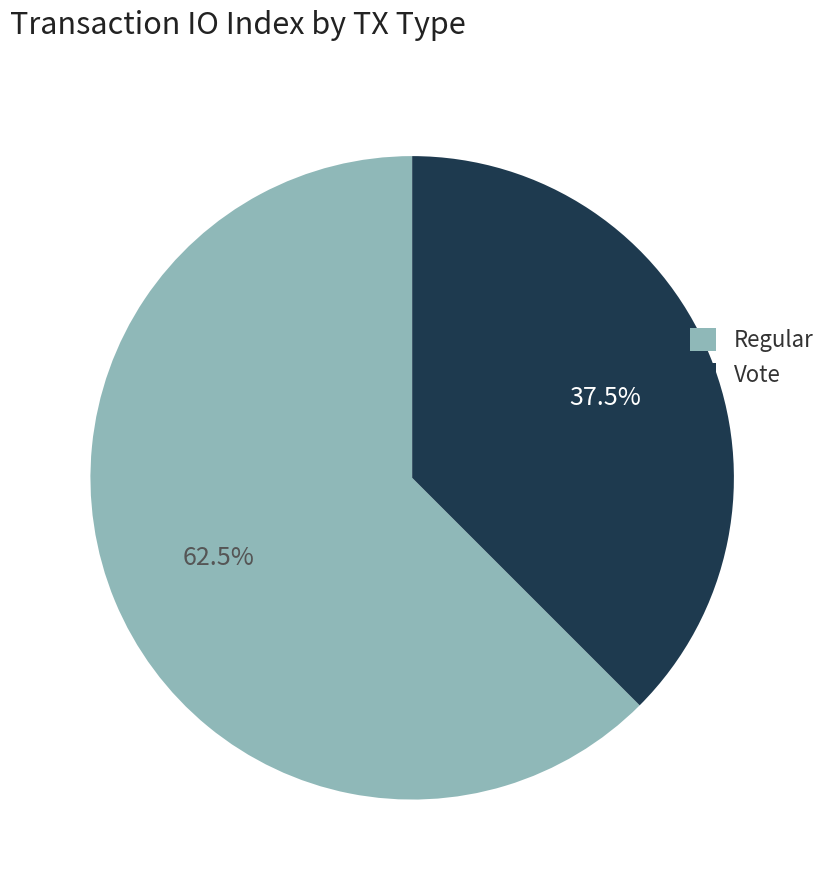

To the nearest percent, what is the combined percentage of Vote and Regular?

100%